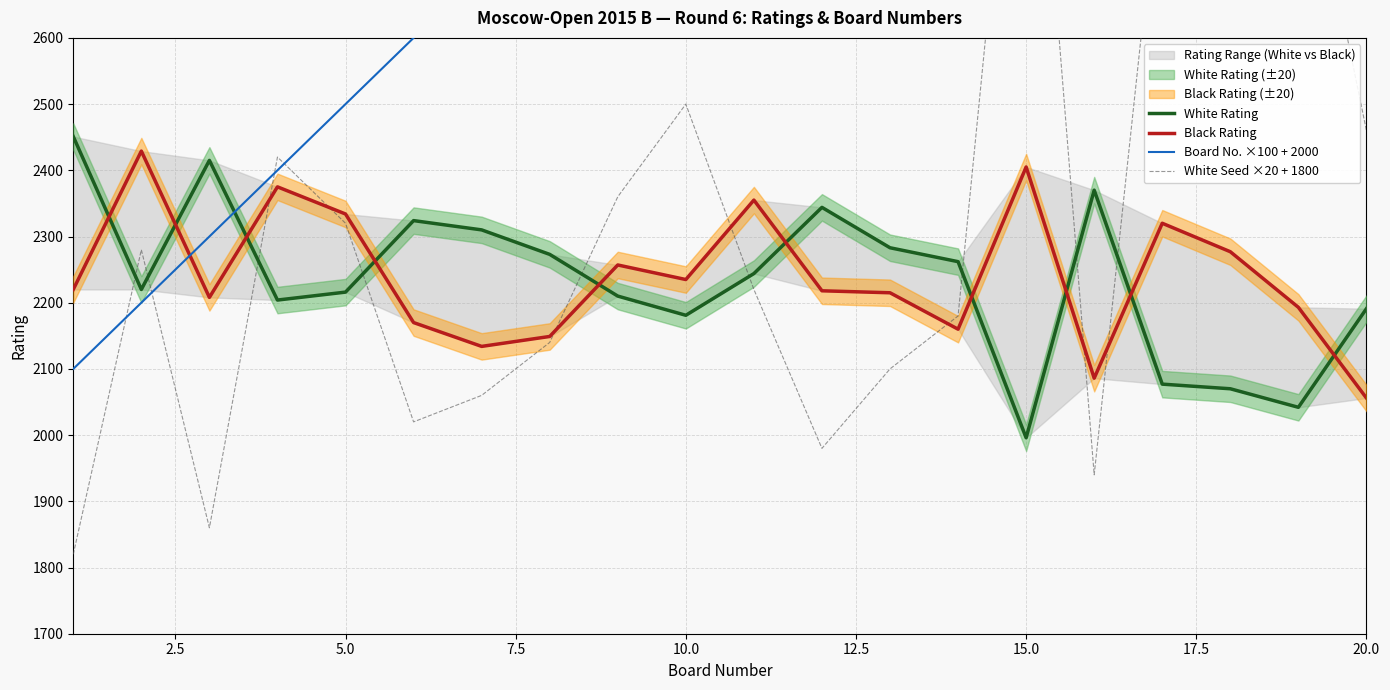

What are all the series names shown in the legend?

White Rating, Black Rating, Board No. ×100 + 2000, White Seed ×20 + 1800